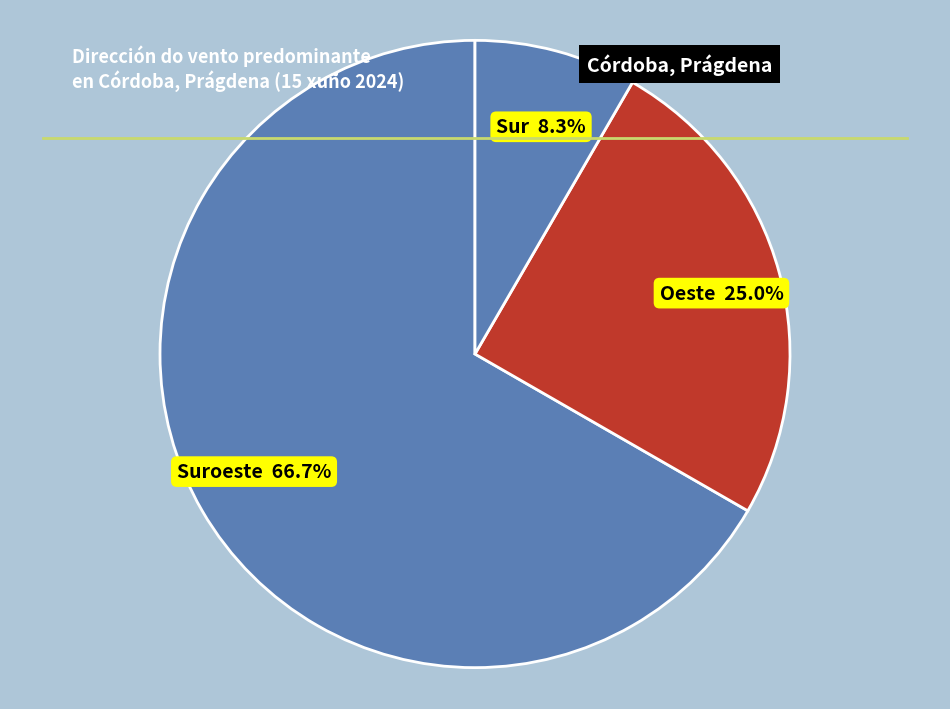

Count the number of slices in the pie.

3